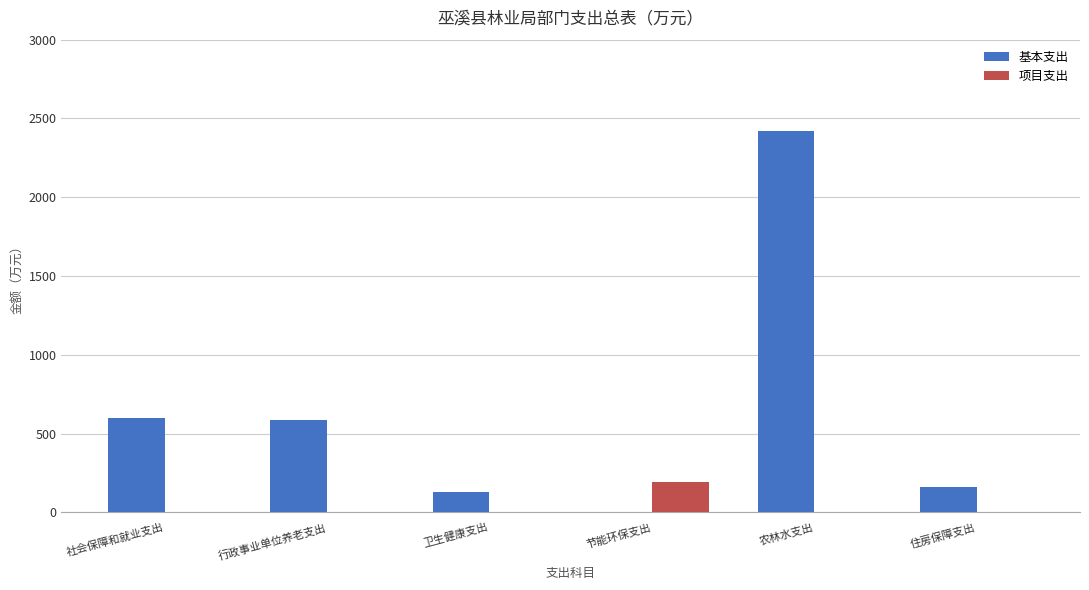

How many values in 基本支出 are above zero?

5